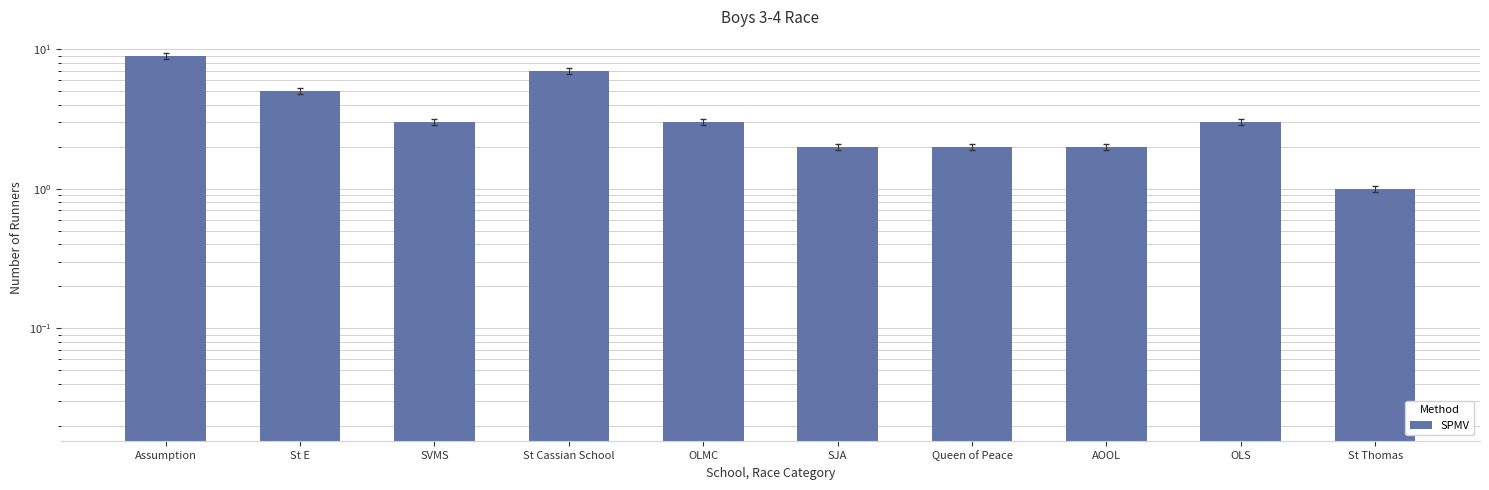

What is the label of the 4th bar from the left?

St Cassian School